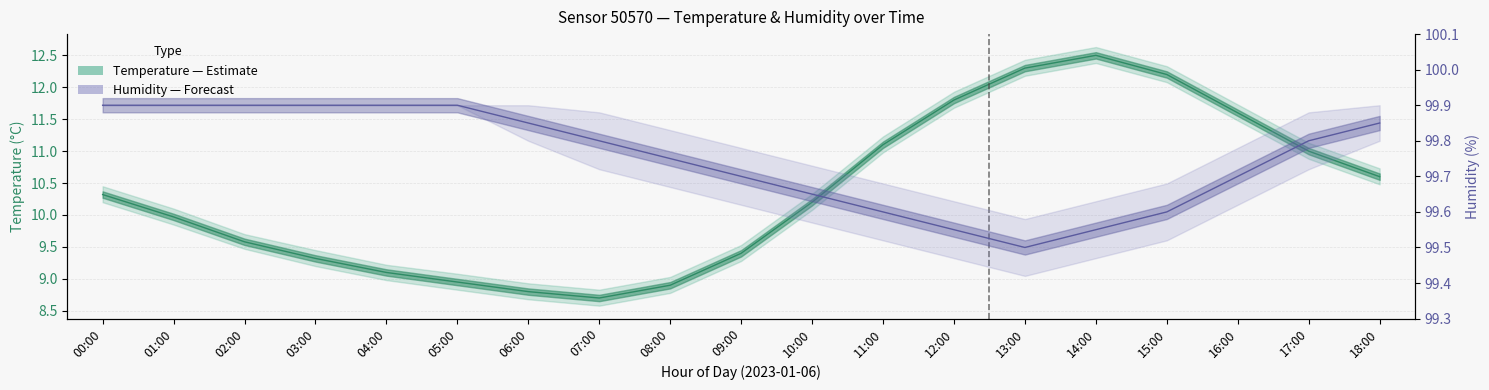

At which category does Humidity (%) reach its first local valley?

13:00